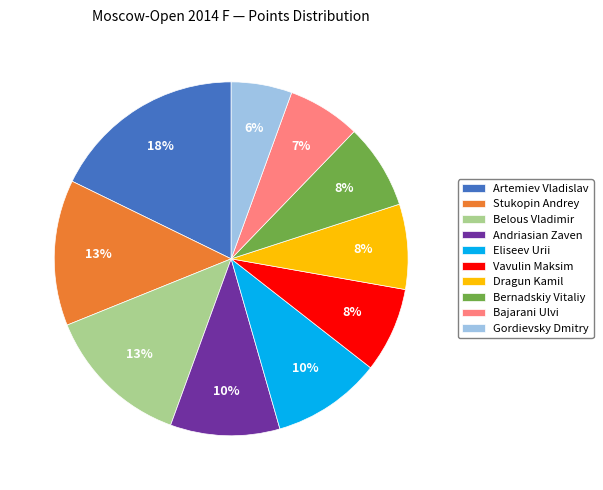

Is Belous Vladimir the majority of the pie?

No